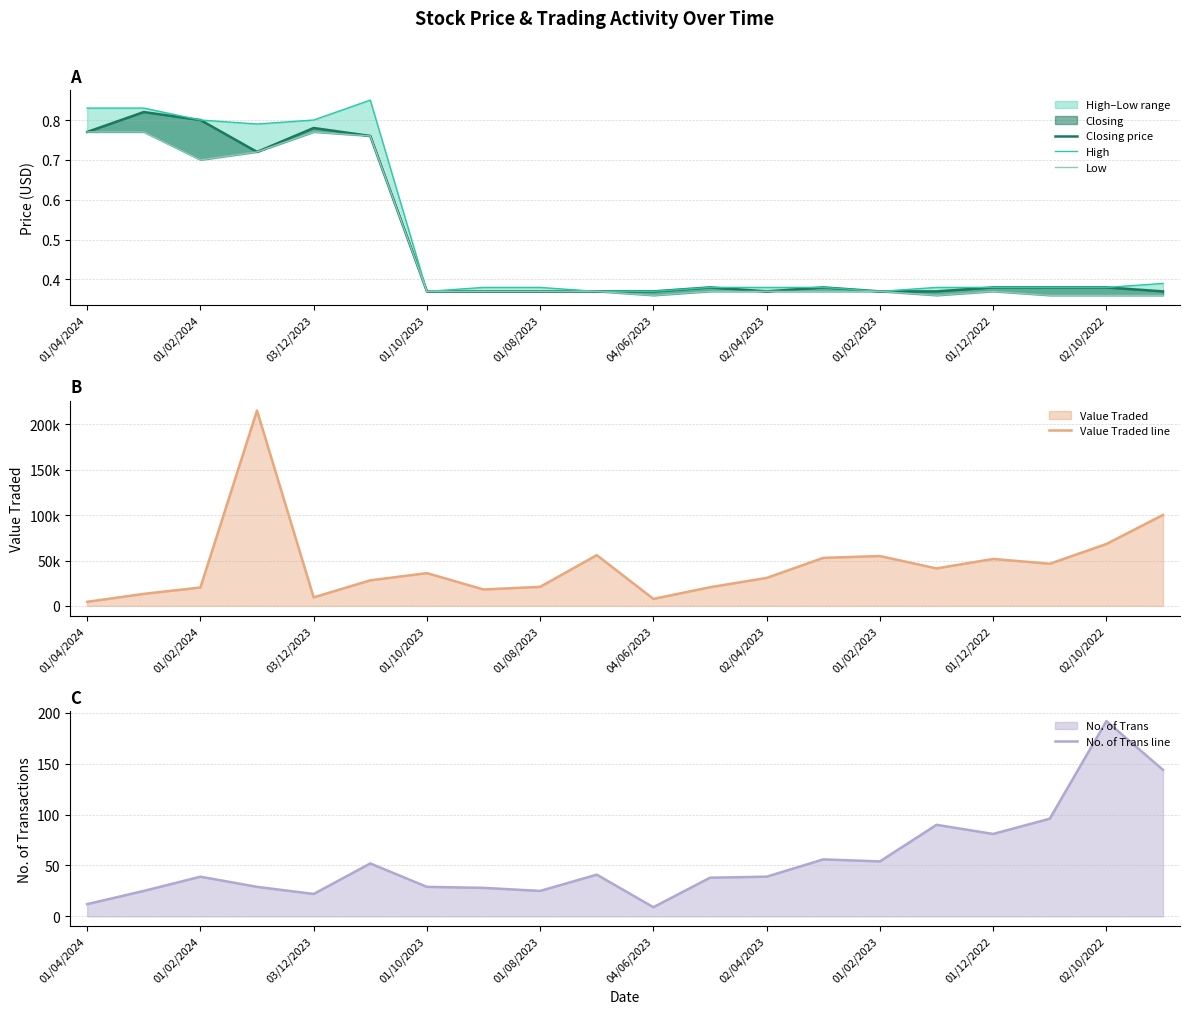

At how many categories does at least one series exceed 36172?

9